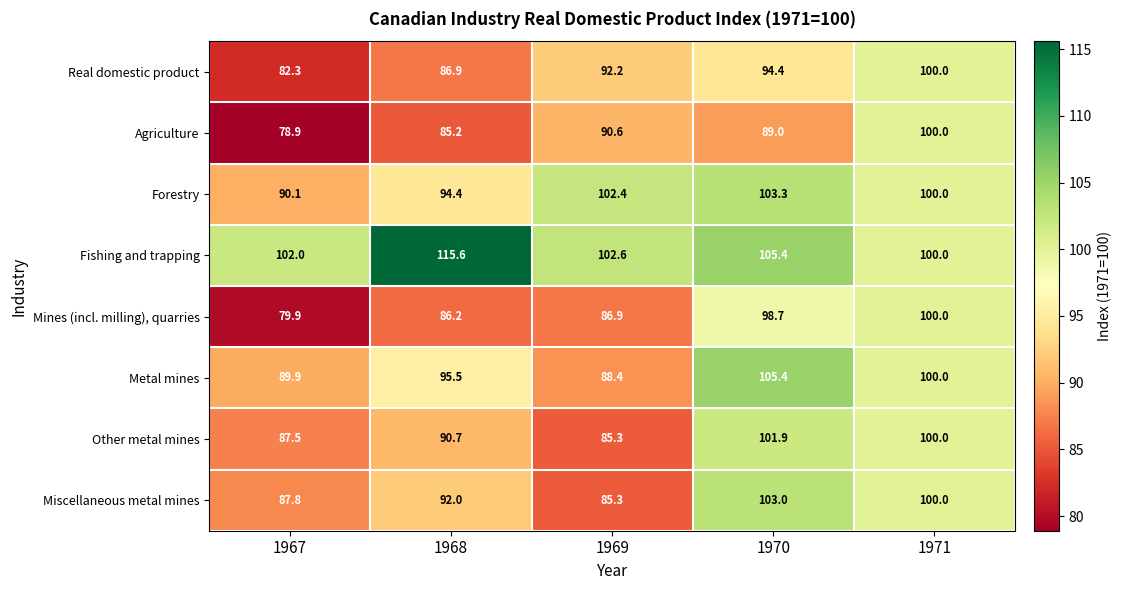

True or false: Metal mines has a value of 50.6 at 1970.

False